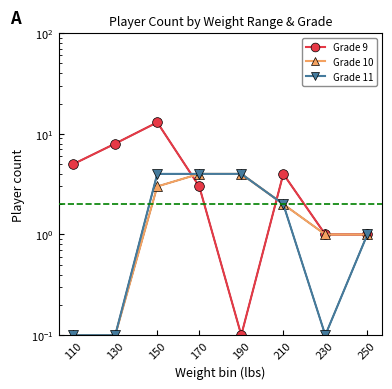

What is the spread (max minus min) of values at 170?

1.0